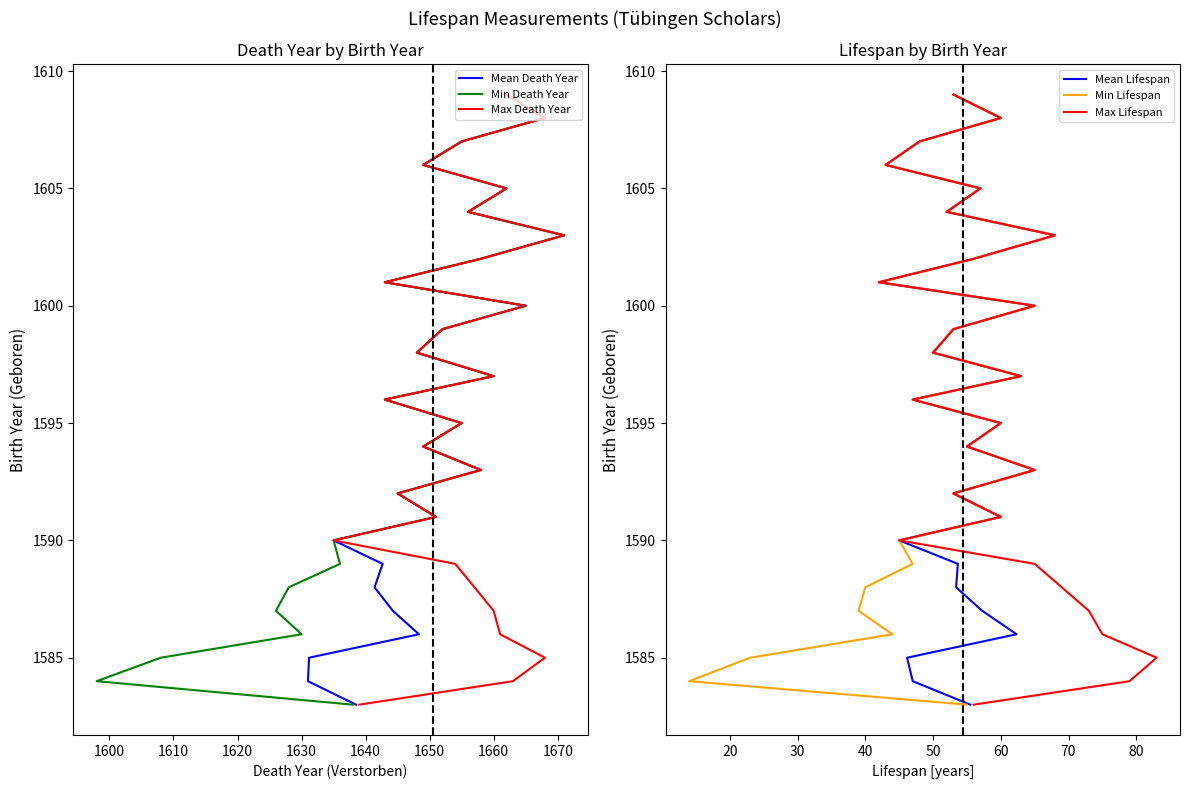

What is the smallest value displayed?

1583